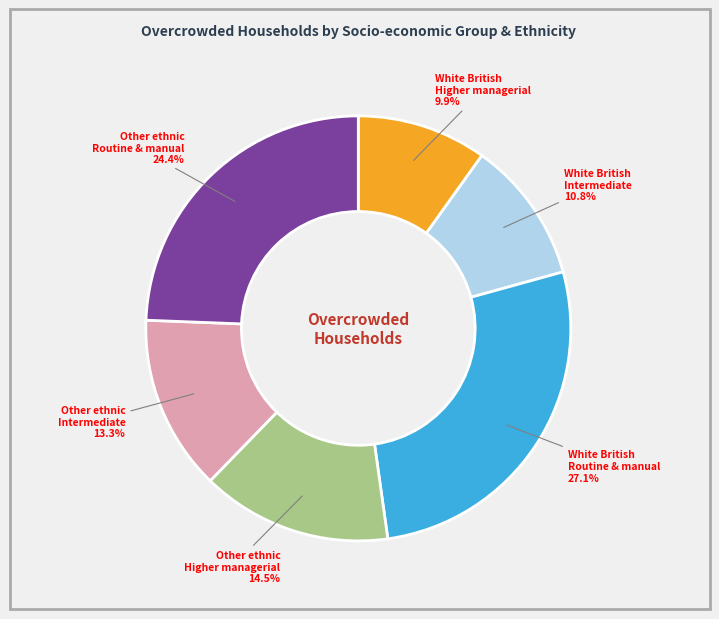

How many slices are in this pie chart?

6